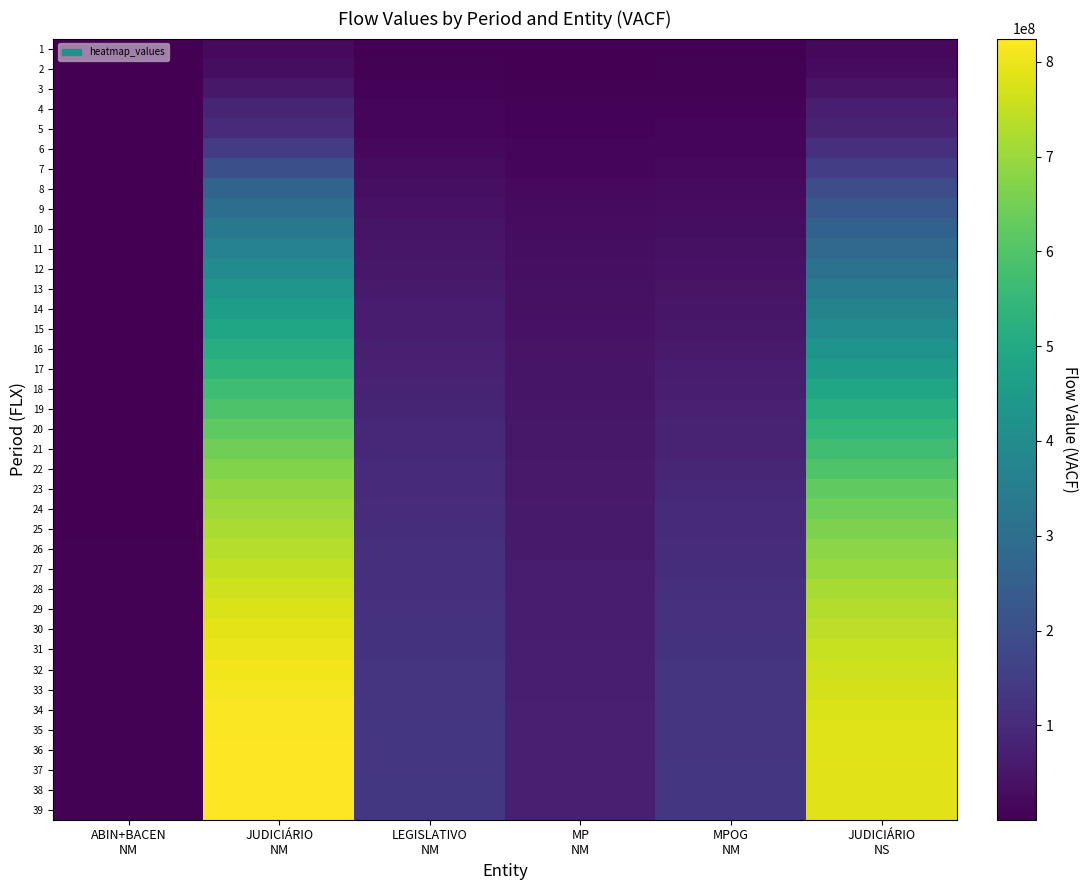

Between MP
NM and MPOG
NM, which is larger?

MPOG
NM